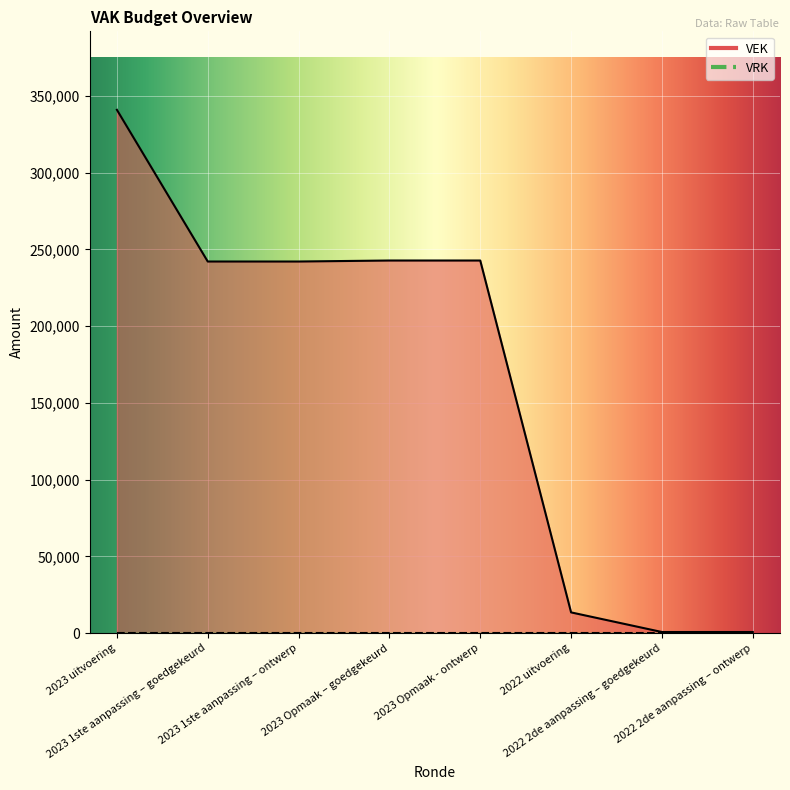

Rank the categories by value from highest to lowest.

2023 uitvoering, 2023 Opmaak – goedgekeurd, 2023 Opmaak - ontwerp, 2023 1ste aanpassing – goedgekeurd, 2023 1ste aanpassing – ontwerp, 2022 uitvoering, 2022 2de aanpassing – goedgekeurd, 2022 2de aanpassing – ontwerp